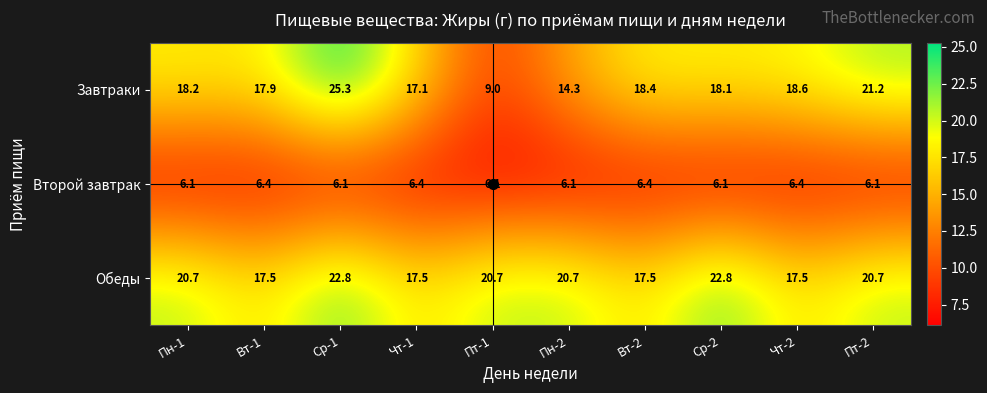

At which category is the sum across all series the highest?

Ср-1